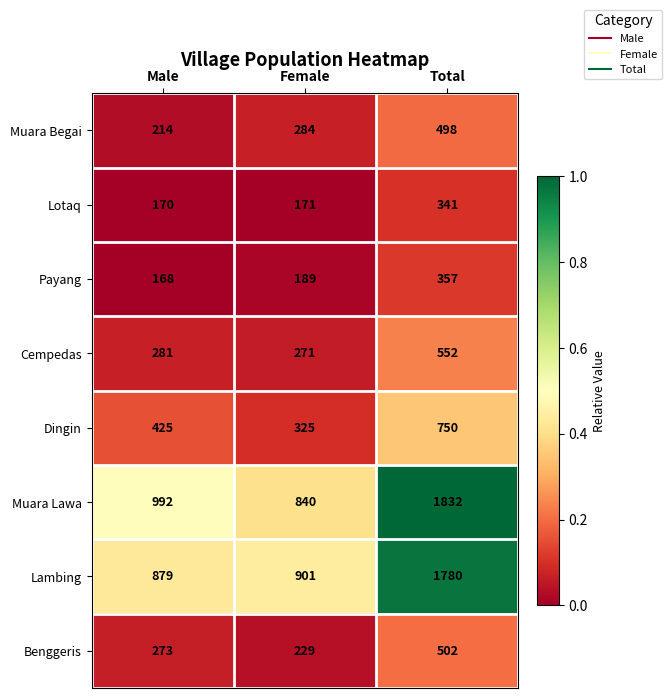

How many Payang values are between 168 and 357?

3